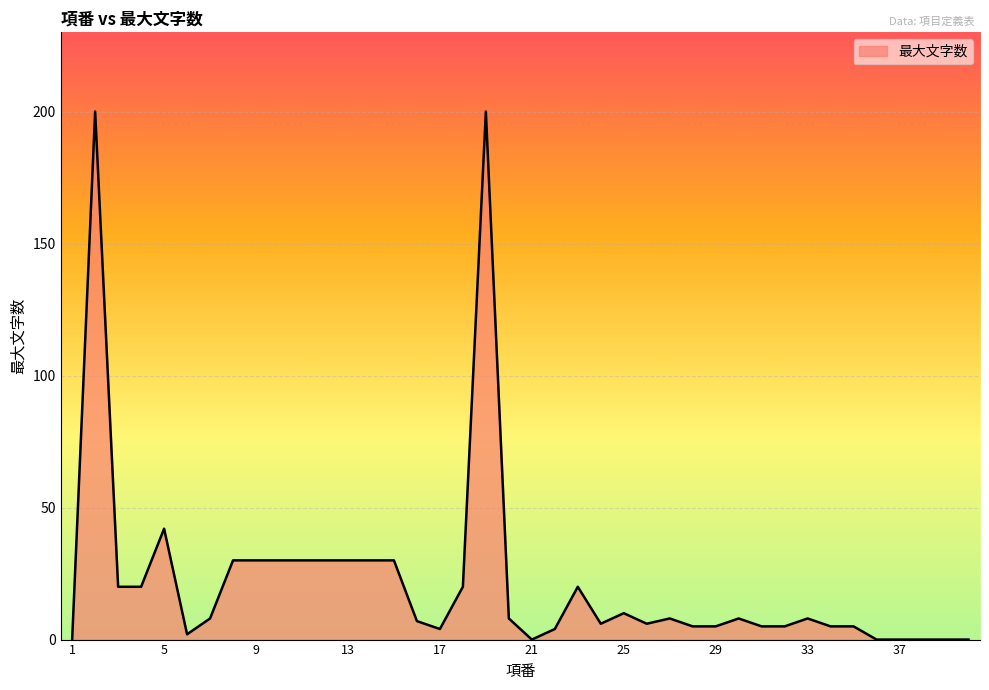

What is the maximum value shown in the chart?

200